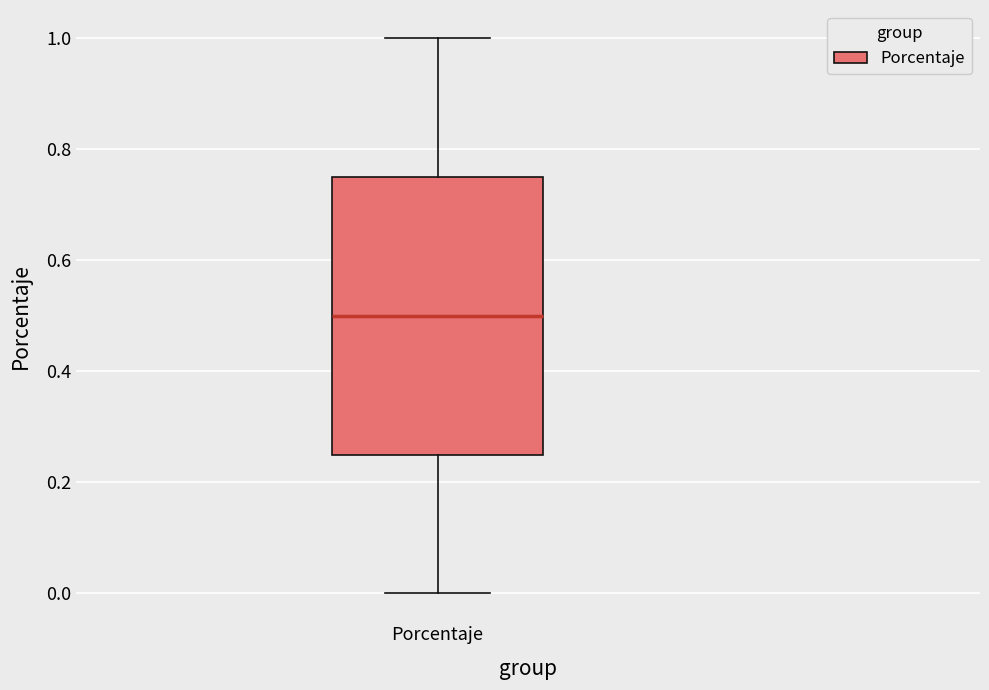

Transcribe this box plot: give where the median line is, the range the box spans, and where the two whiskers end, as read against the y-axis. The values are not printed on the chart, so give them approximately, as read against the axis.

median 0.50, box 0.26 to 0.76, whiskers 0.00 to 1.00